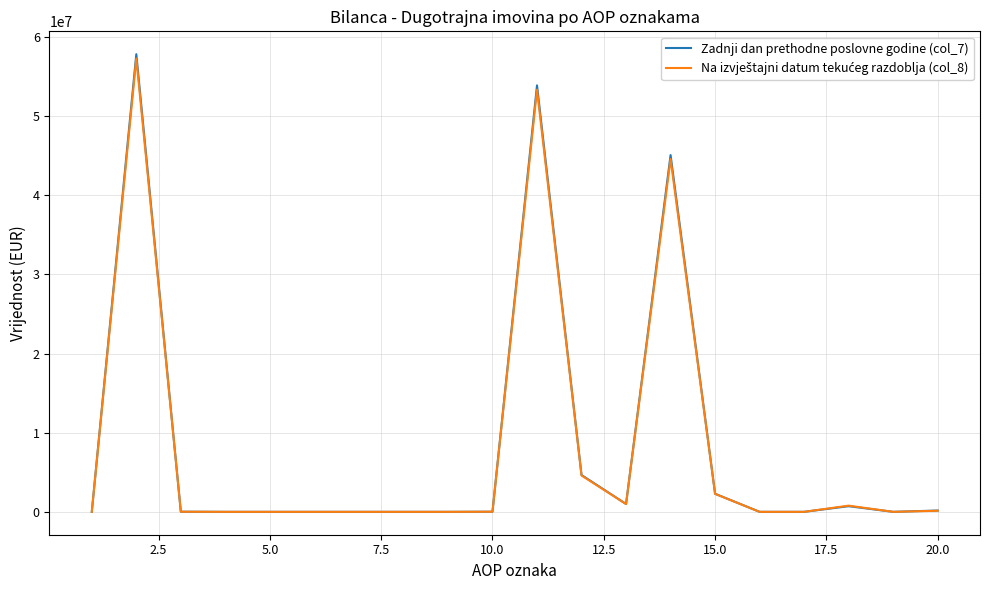

Which series has the largest range (max minus min)?

Zadnji dan prethodne poslovne godine (col_7)